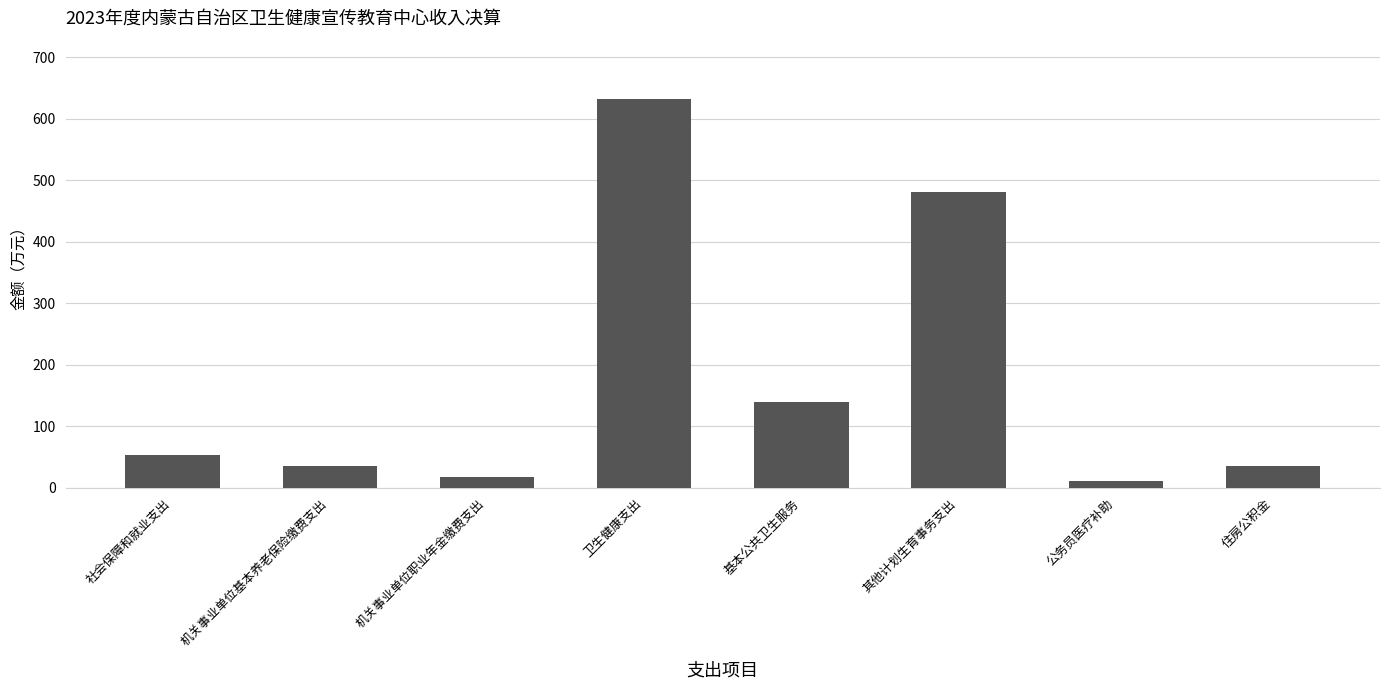

What is the value of the 3rd bar from the left?

17.8